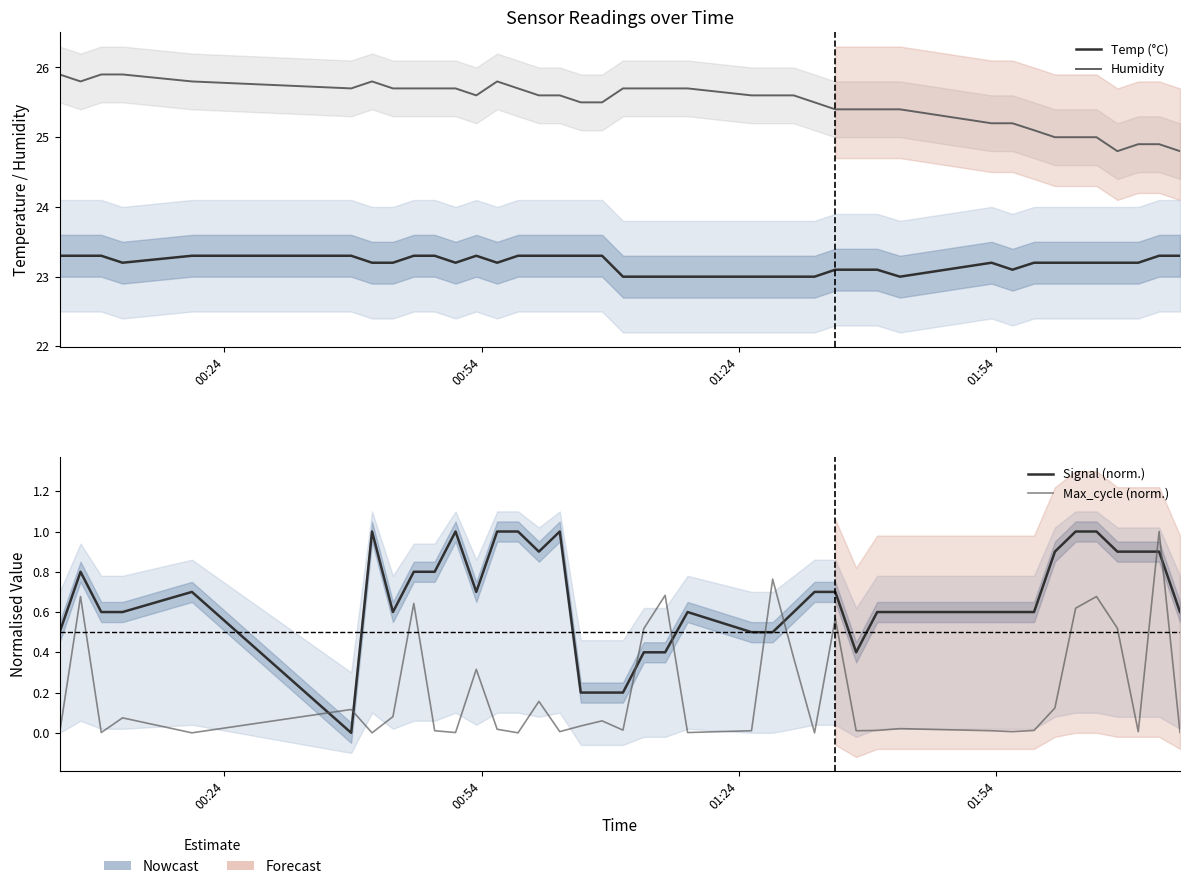

How many lines are shown in the chart?

4